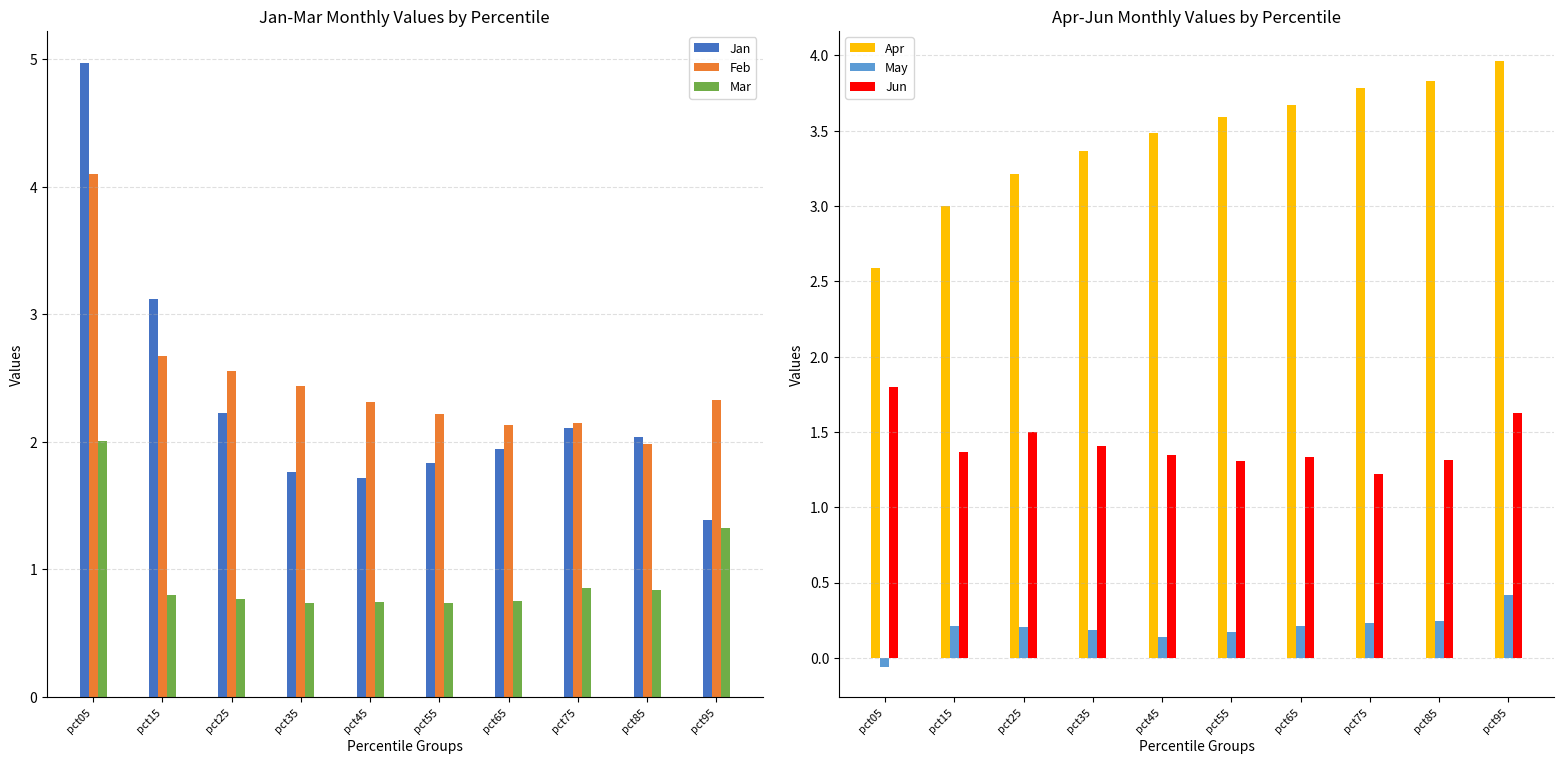

What is the value of the Feb bar at the 9th from the left?

2.0